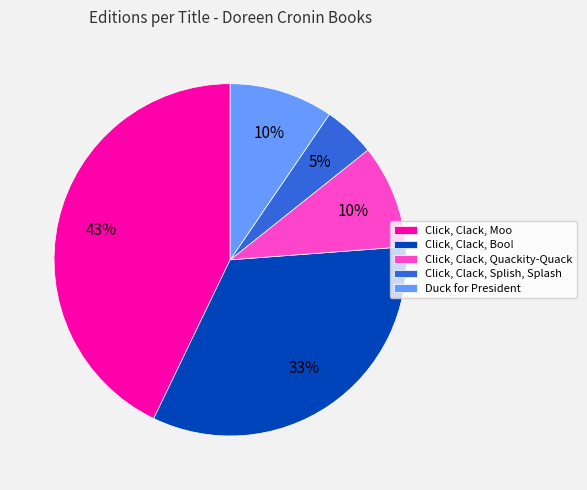

What is the smallest slice in the pie chart?

Click, Clack, Splish, Splash